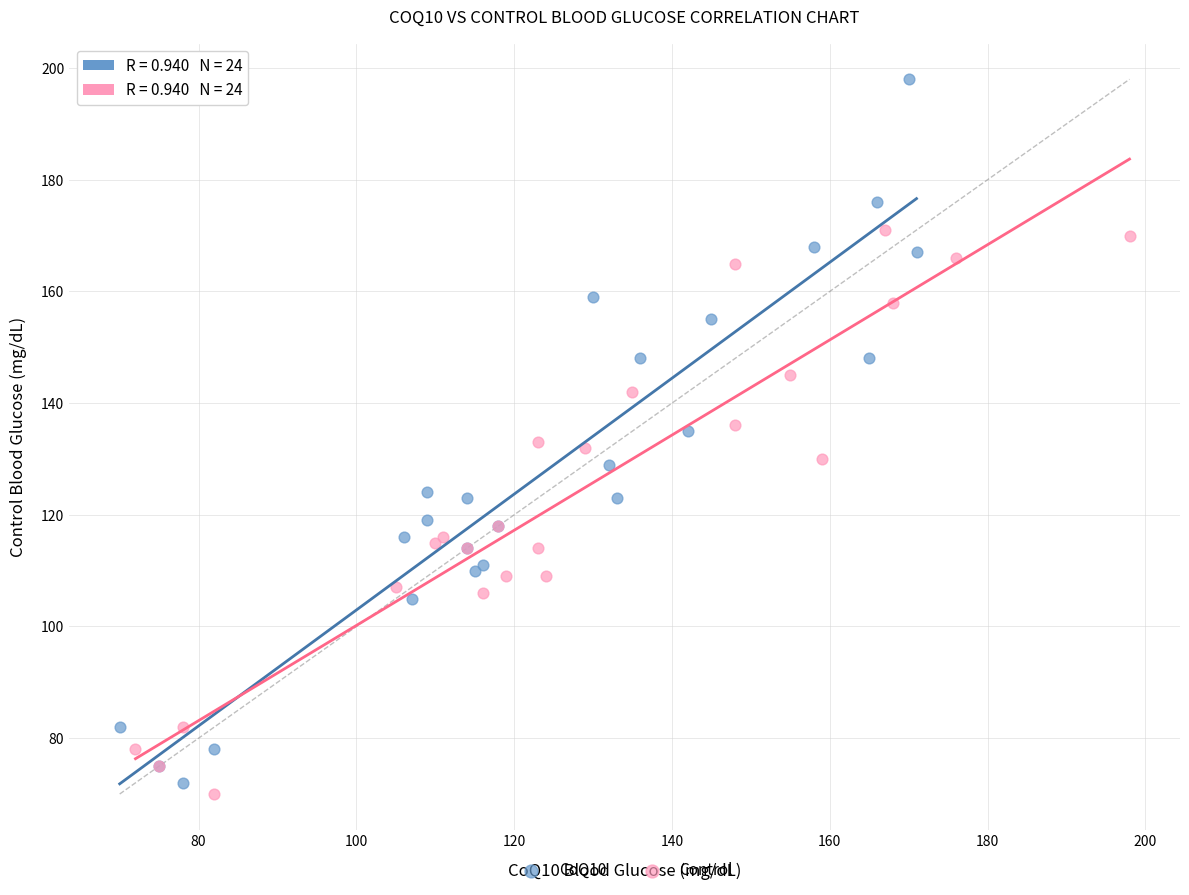

Which series contains the highest Y value?

CoQ10